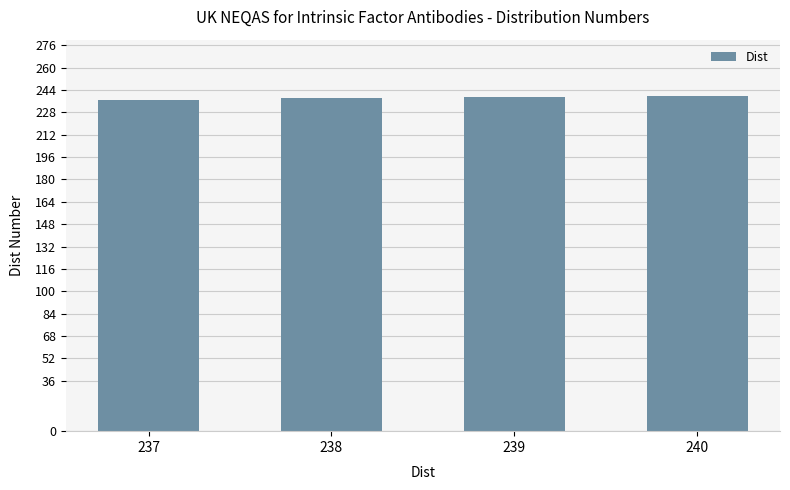

What is the difference between the values at 240 and 237?

3